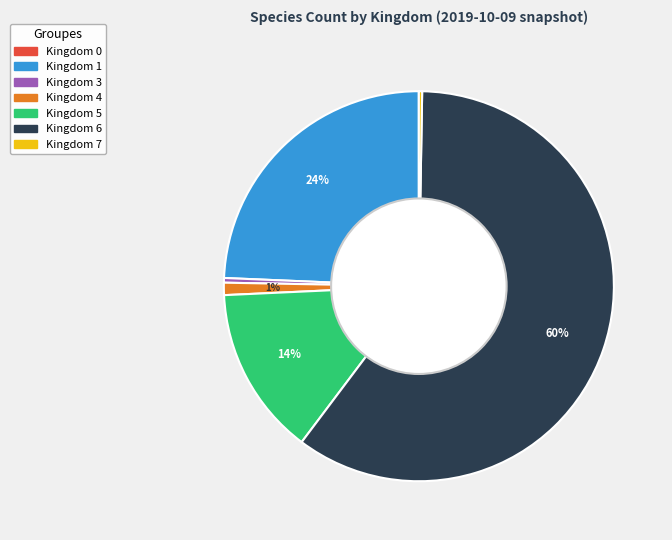

Is there any slice that represents more than half of the pie?

Yes